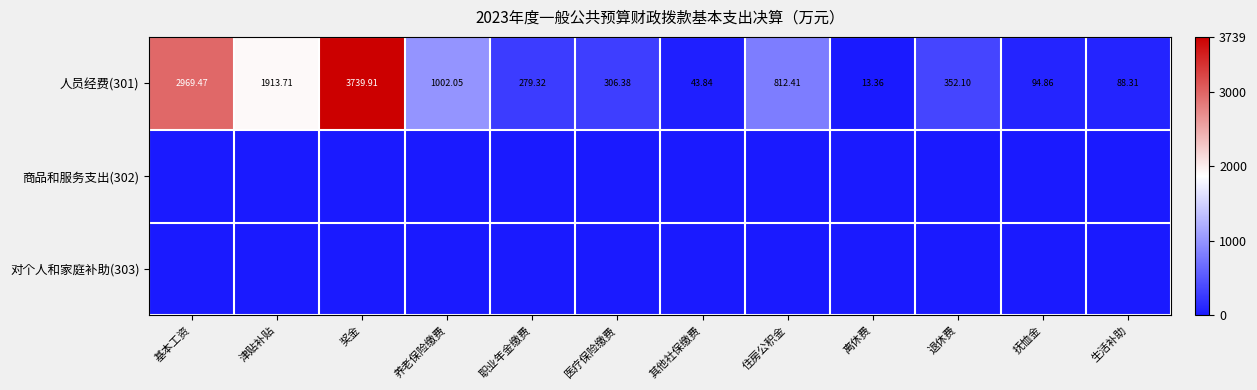

At how many categories does at least one series exceed 2340?

2